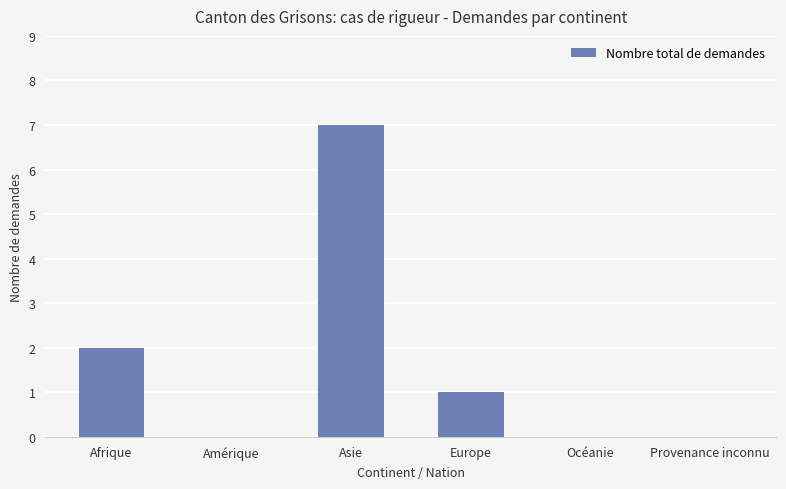

The value at Amérique is 0. True or false?

True